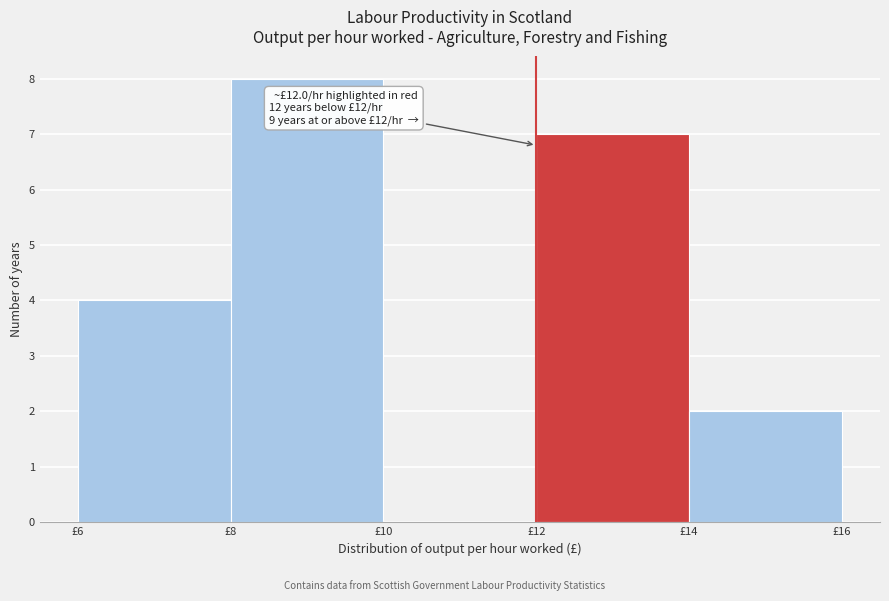

Over which range of the x-axis is the bar tallest?

8 to 10